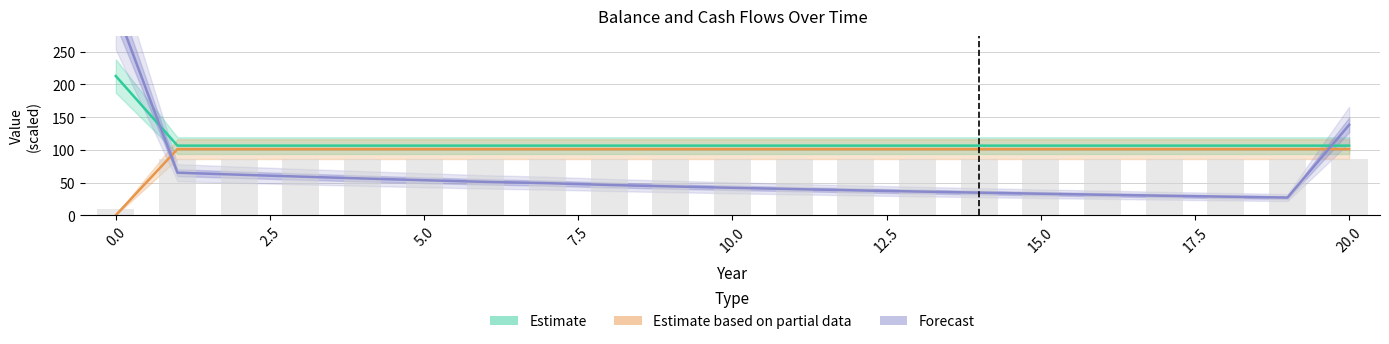

What is the sum of all Cash Flow x5 (Partial Estimate) values?

2021.3